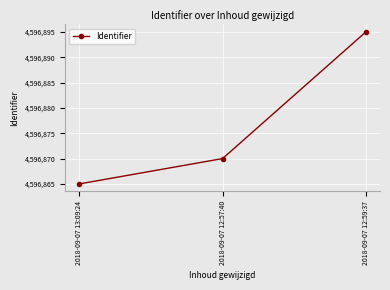

True or false: the data shows 4596865 at 2018-09-07 13:09:24.

True